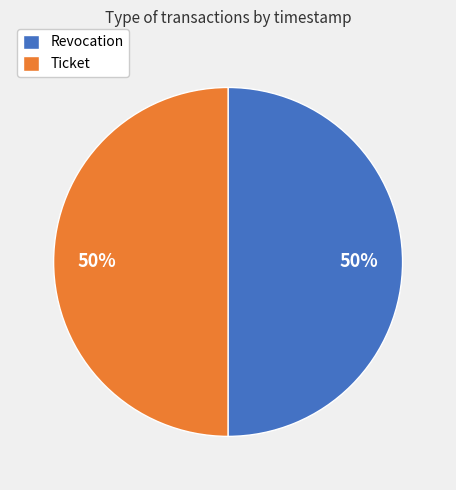

To the nearest percent, what is the combined percentage of Revocation and Ticket?

100%